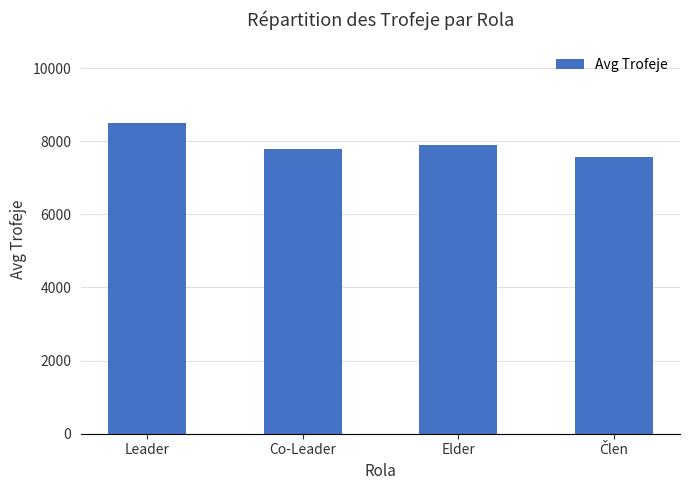

Where is the data nearest to the value 8034?

Elder